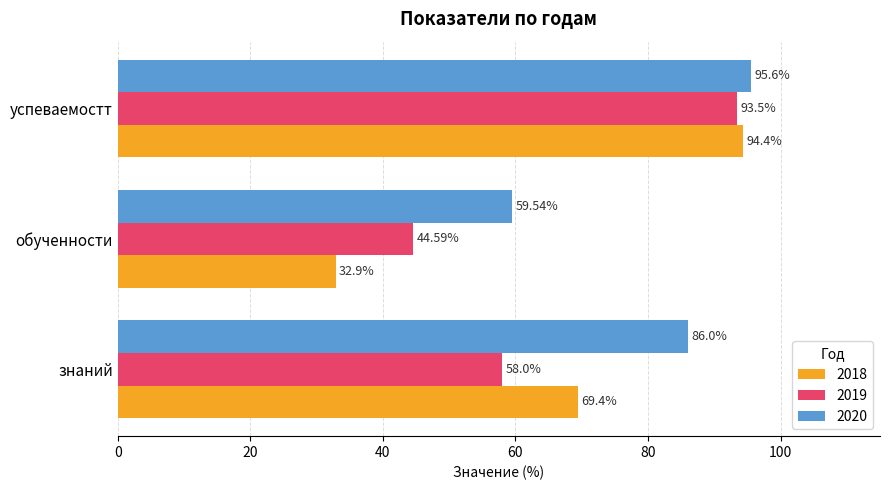

What are all the series names shown in the legend?

2018, 2019, 2020